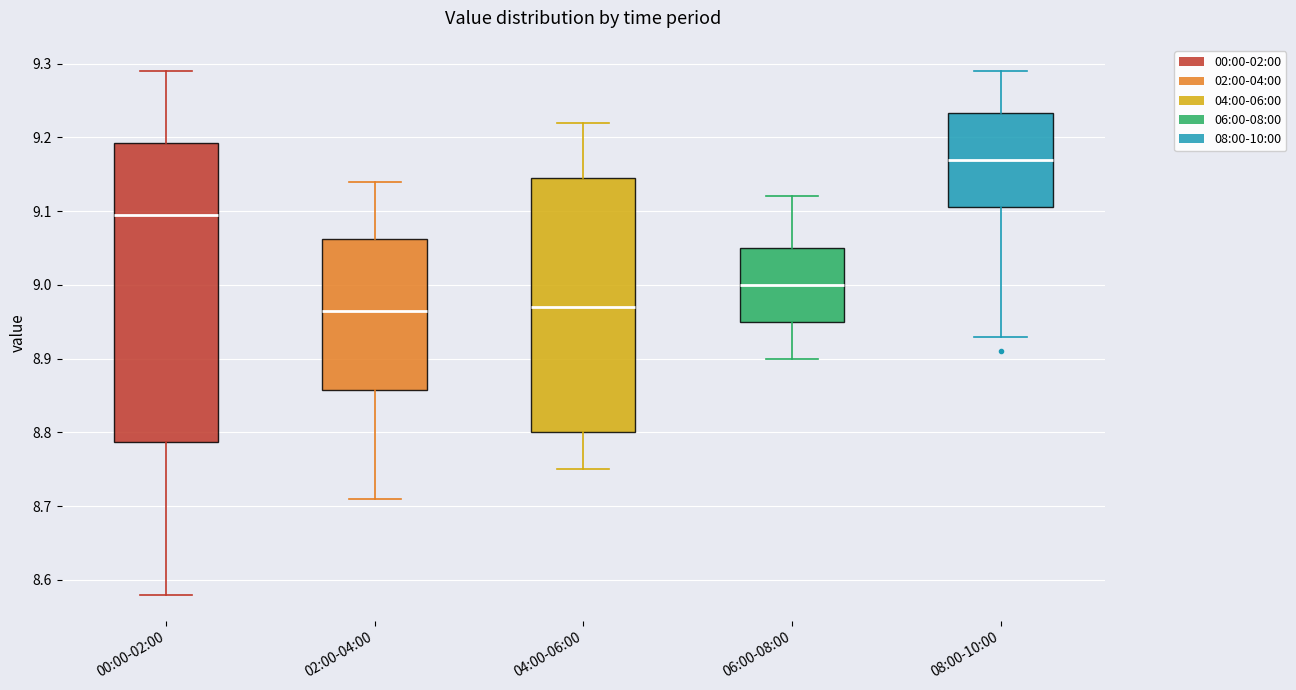

Where is the lower edge of the box for 08:00-10:00 on the y-axis? The values are not printed on the chart, so give them approximately, as read against the axis.

9.11